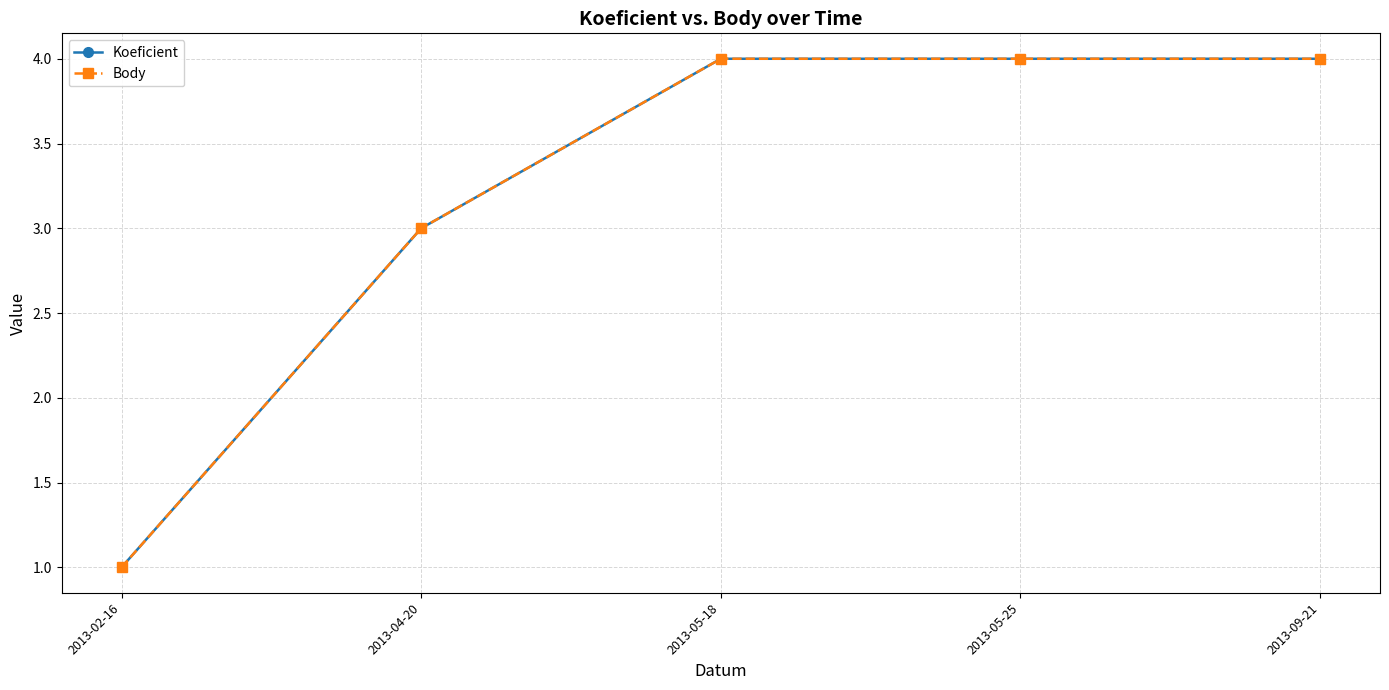

True or false: Koeficient has more than 2 interior local peaks.

False